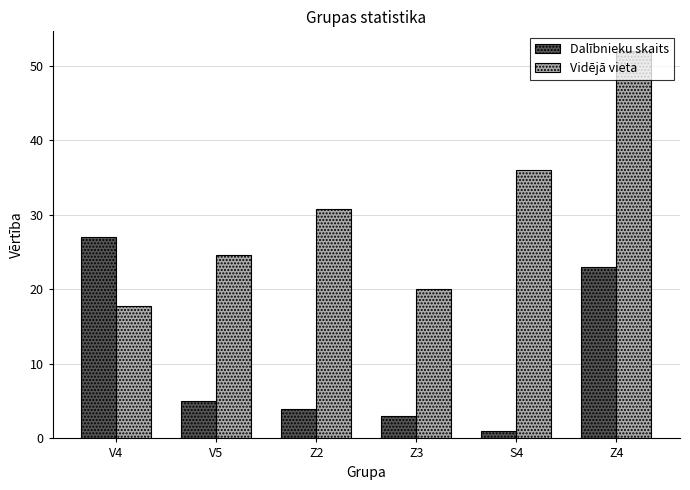

List the series in order of their peak value, highest first.

Vidējā vieta, Dalībnieku skaits